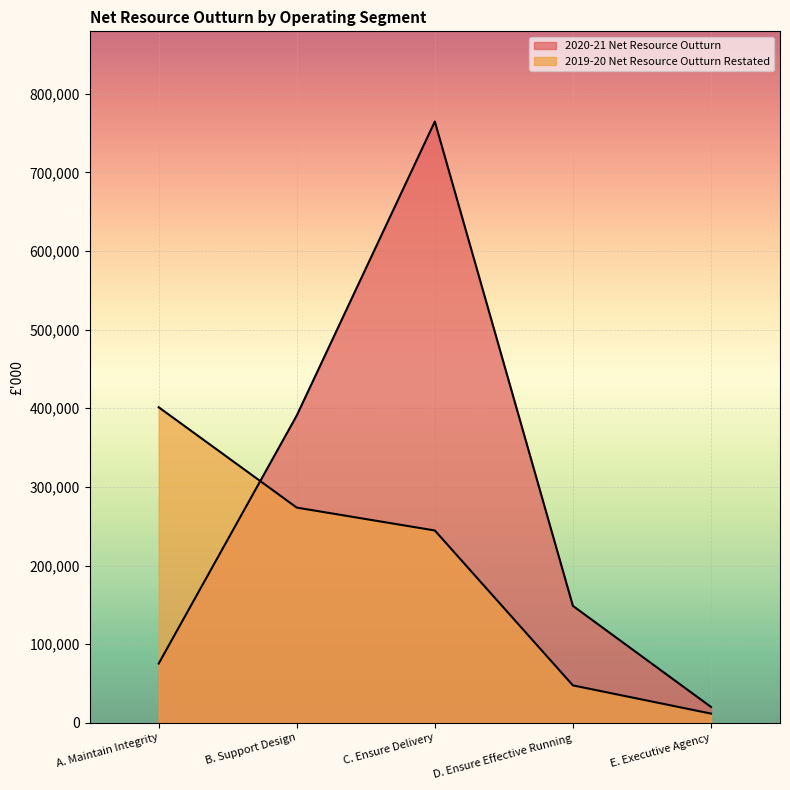

What is the label of the 3rd point from the right?

C. Ensure Delivery